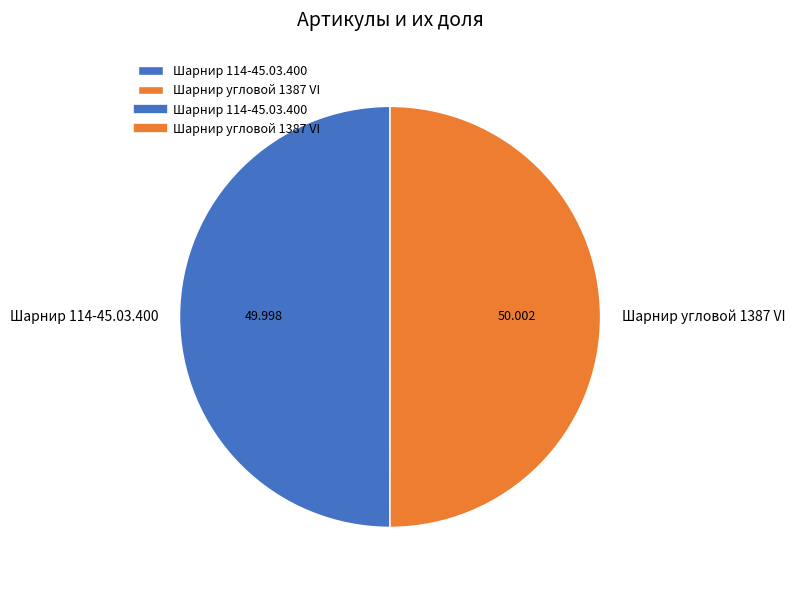

Combined, do Шарнир 114-45.03.400 and Шарнир угловой 1387 VI account for over 50%?

Yes